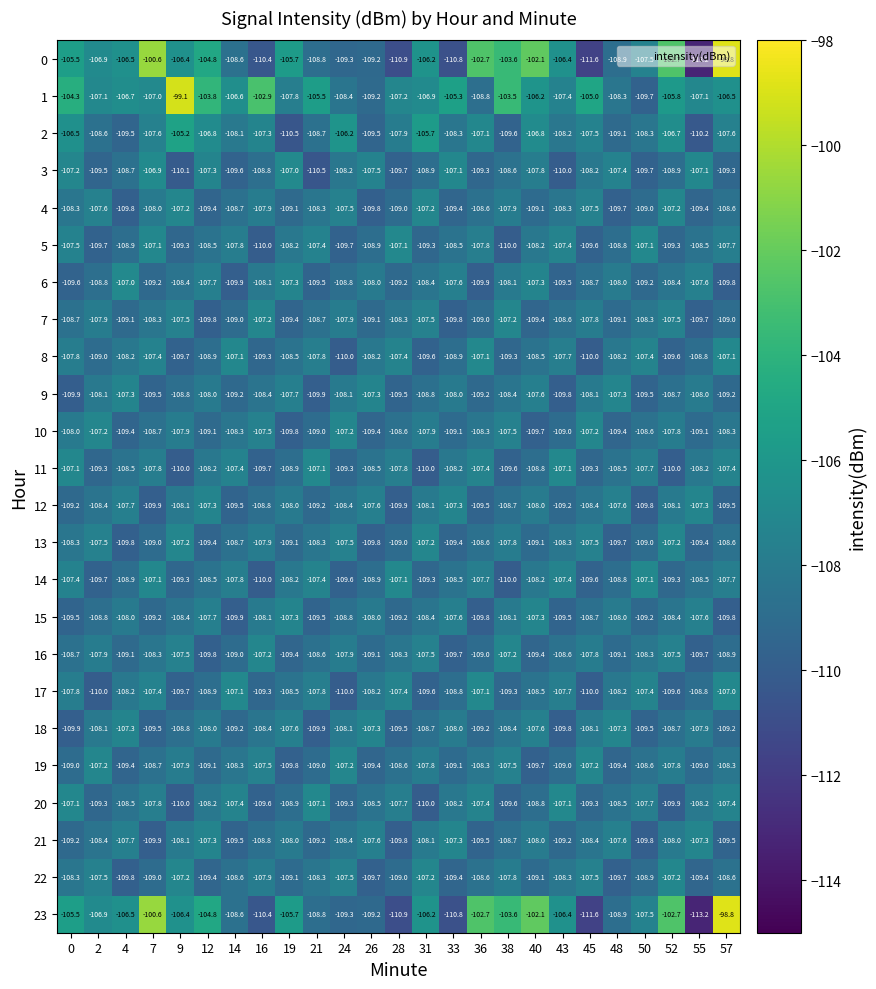

Is the value of 20 at 33 greater than the value of 11 at 28?

No